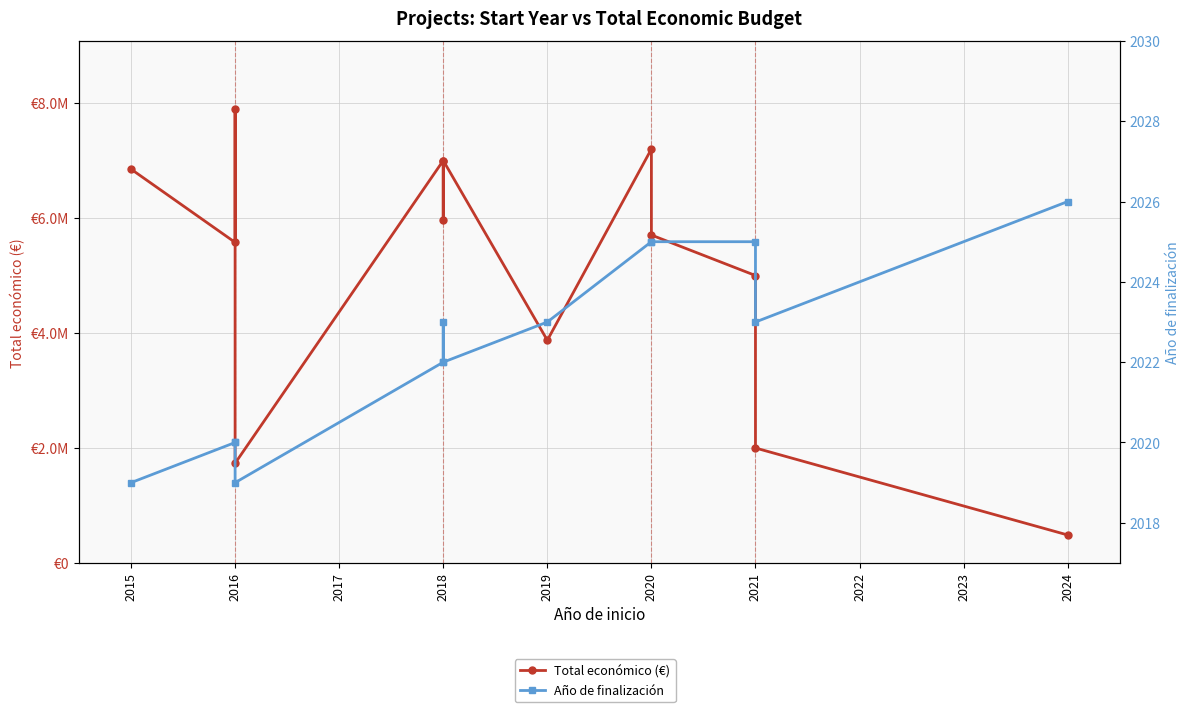

Which series changed the most between 2019 and 2021?

Total económico (€)